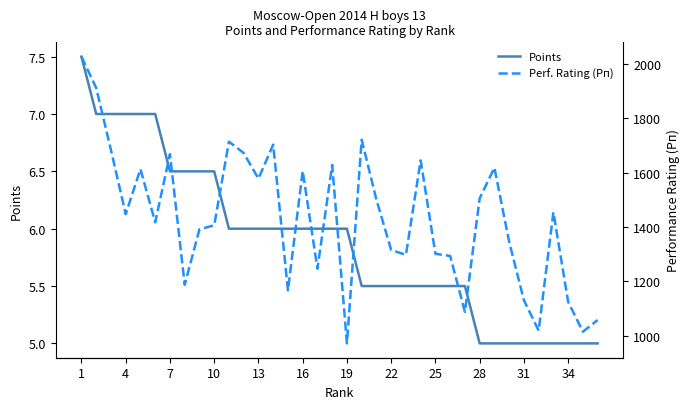

How many lines are shown in the chart?

2